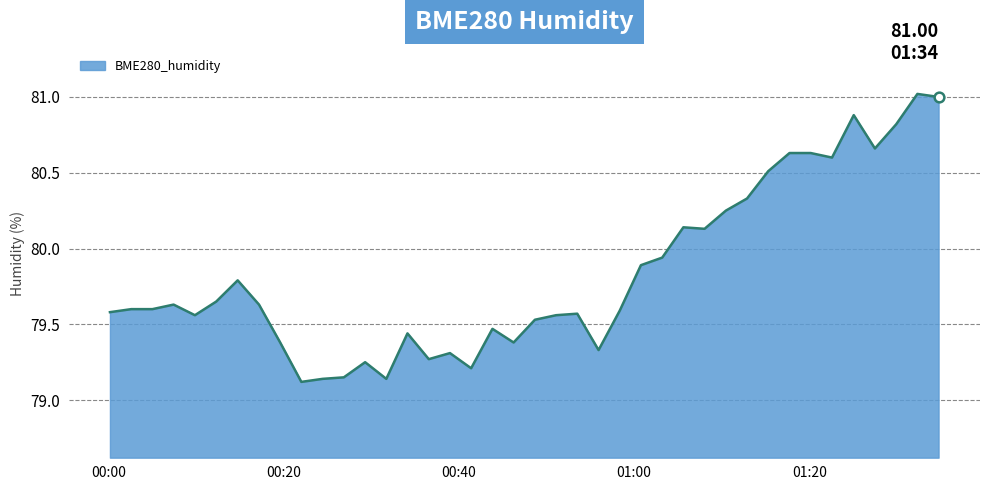

What is the difference between the maximum and minimum values?

1.9